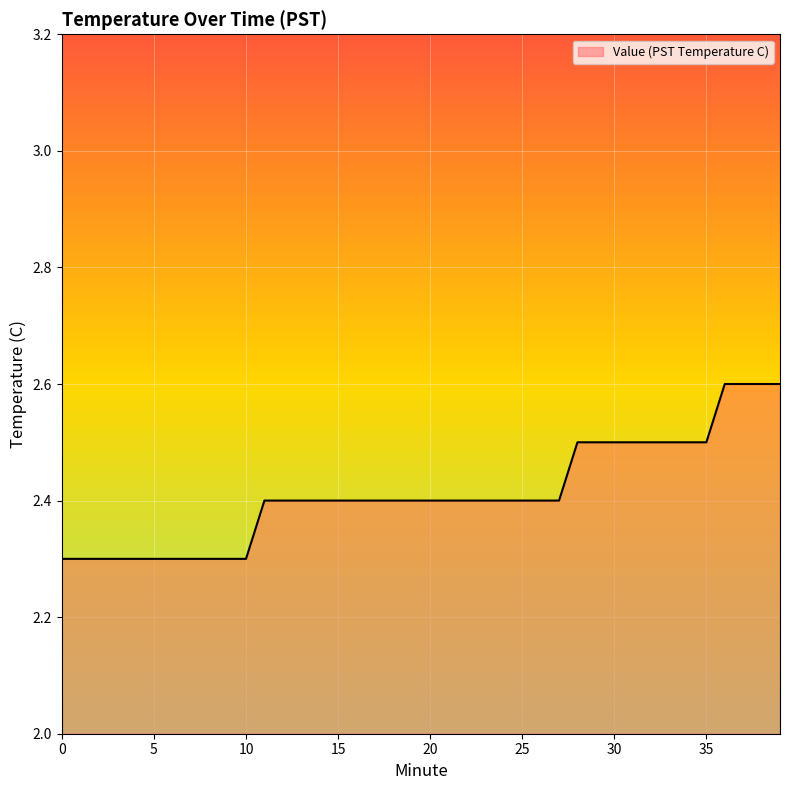

What is the difference between the maximum and minimum values?

0.3